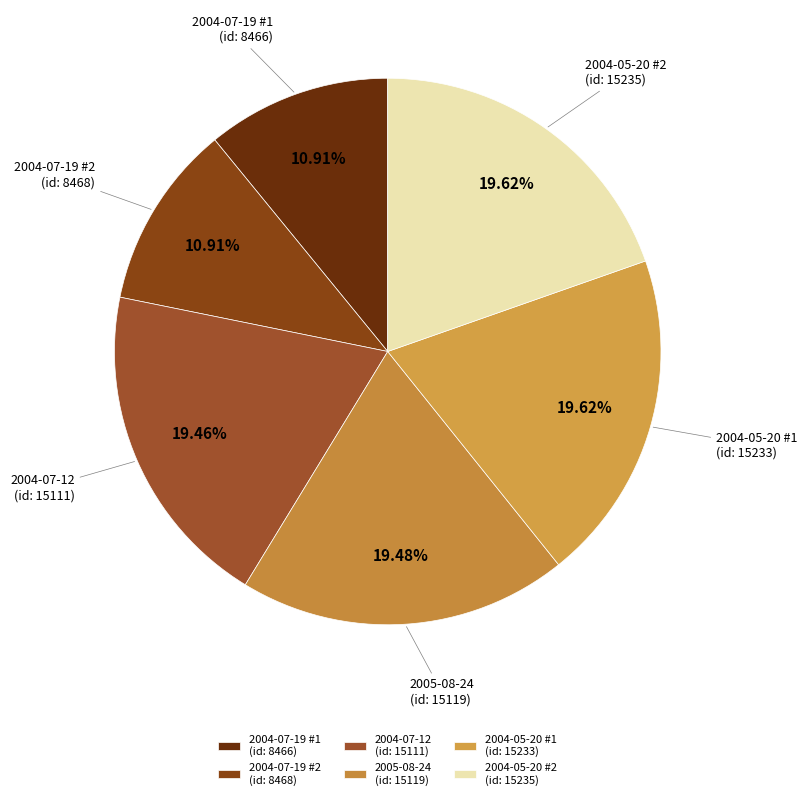

Approximately how many times larger is the value at 2004-05-20 #1 (id: 15233) compared to 2004-07-19 #1 (id: 8466)?

1.8